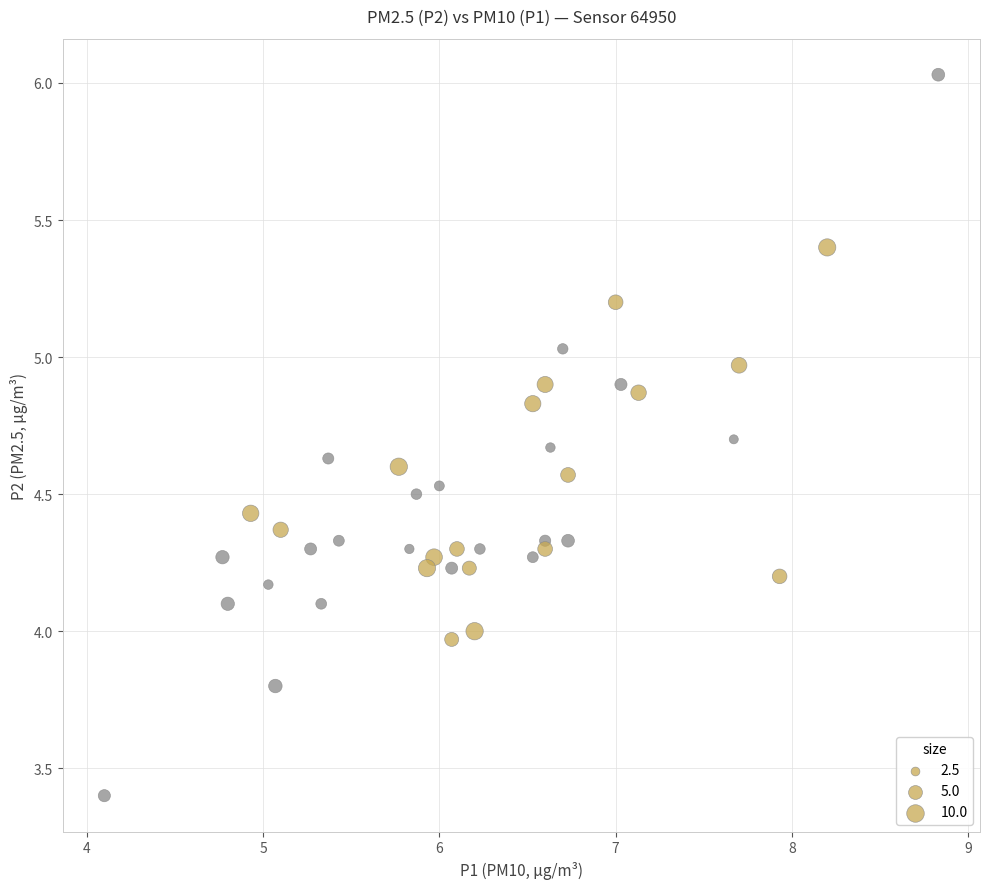

What is the range of Y values (max minus min)?

2.6